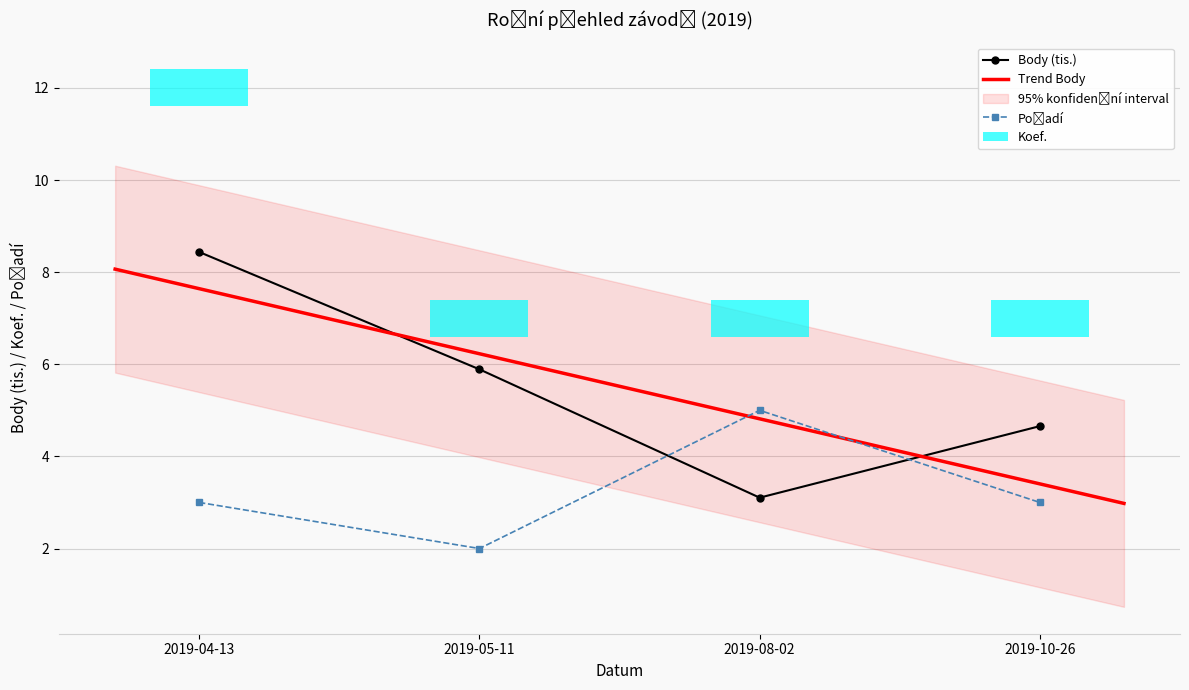

The value of Body at 2019-10-26 is 4.7. True or false?

True